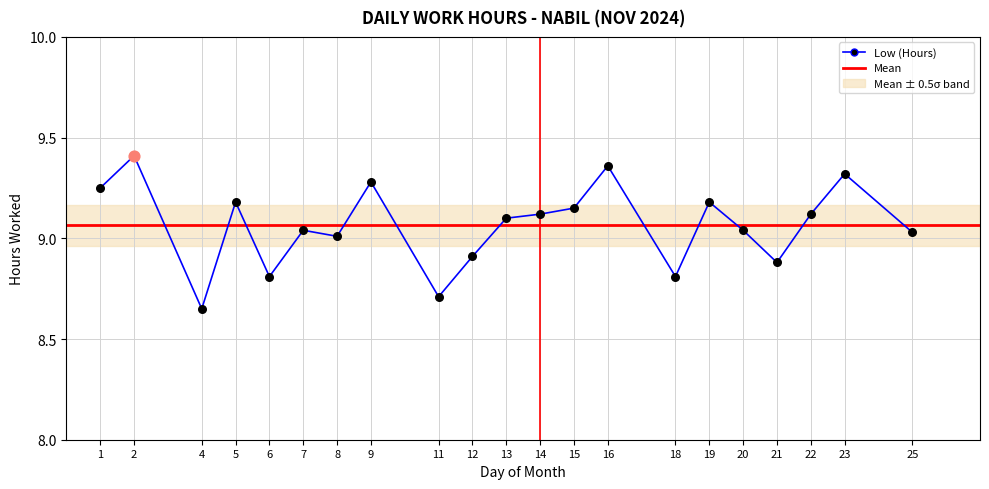

What is the change in value from 4 to 9?

+0.6